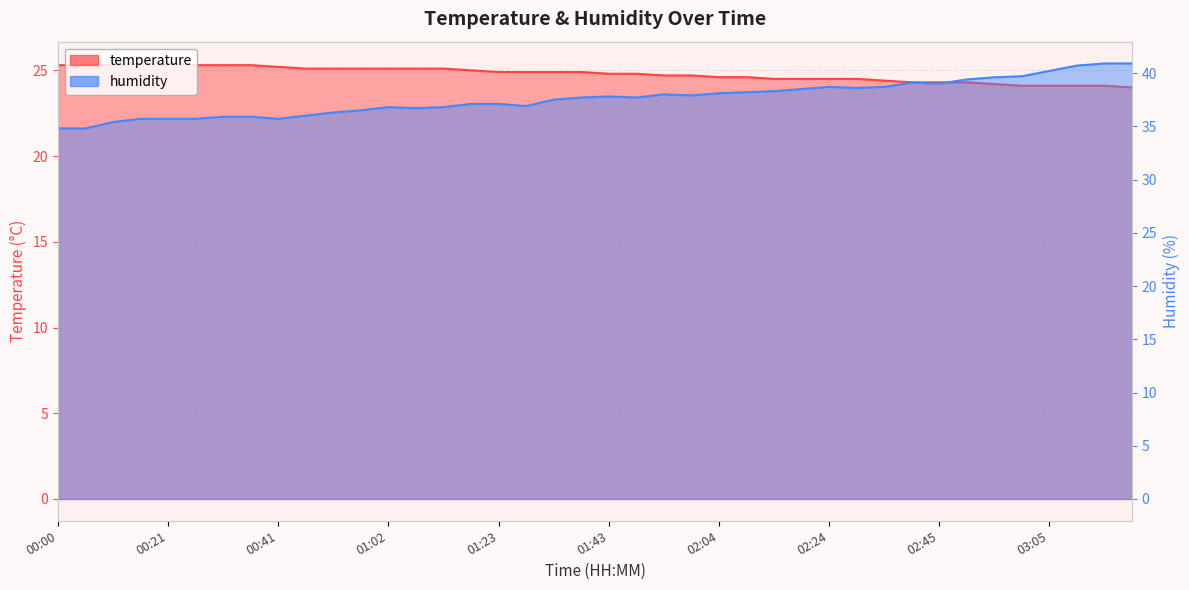

What is the greatest value displayed?

40.9